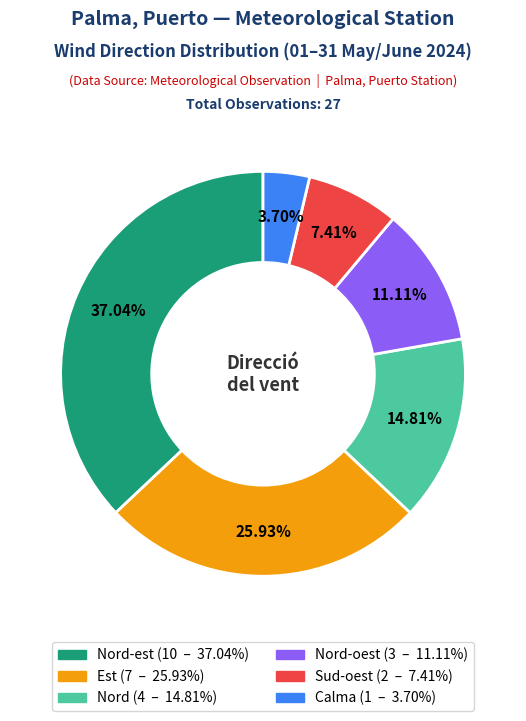

Does any single category account for the majority?

No